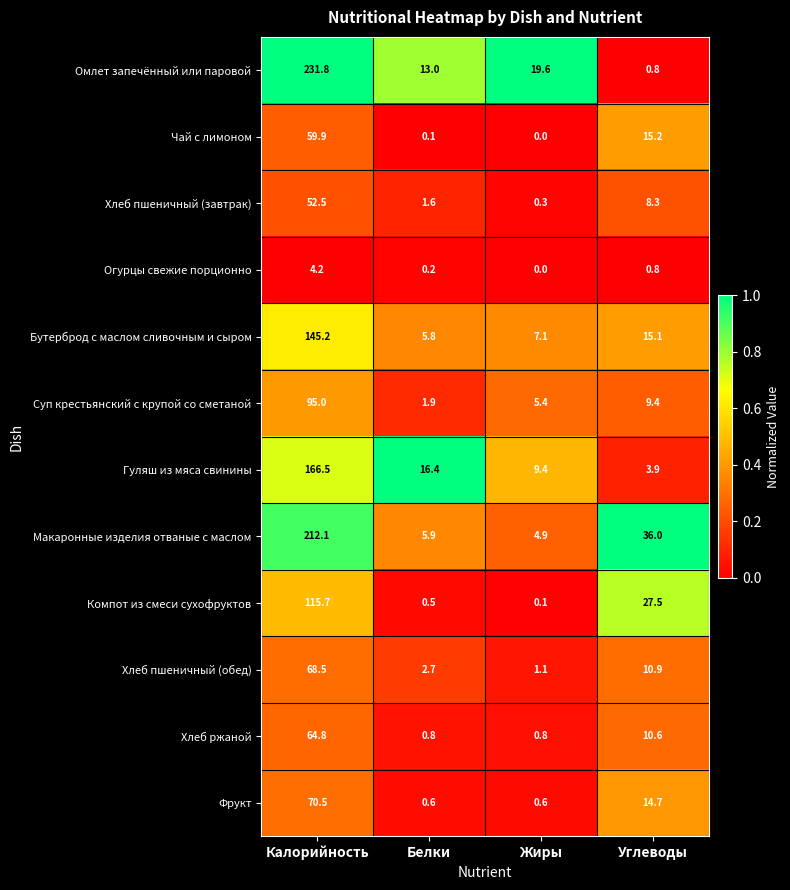

What is the sum of the Суп крестьянский с крупой со сметаной values at Белки and Калорийность?

96.9